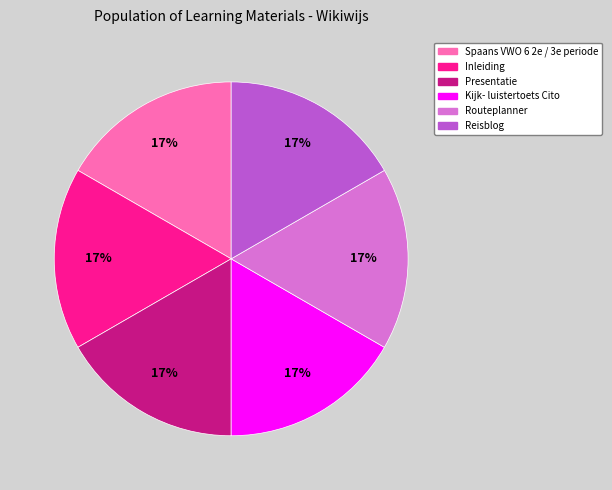

Does Presentatie represent more than half of the total?

No